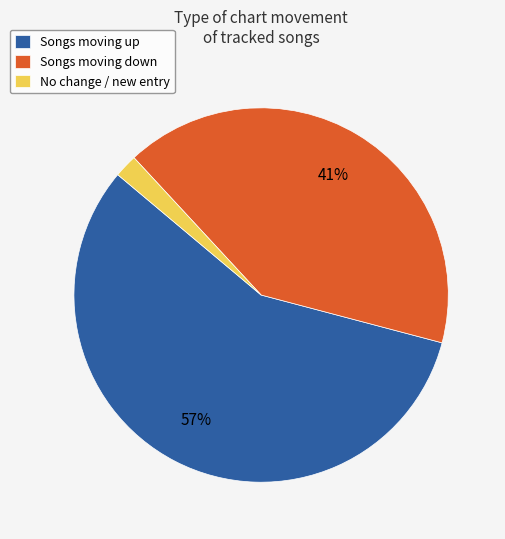

To the nearest percent, what is the difference between the Songs moving up and Songs moving down slice percentages?

16%